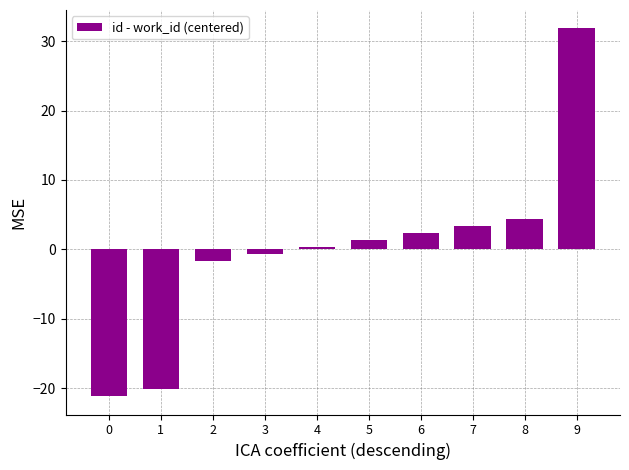

Which label corresponds to the largest value in the chart?

9